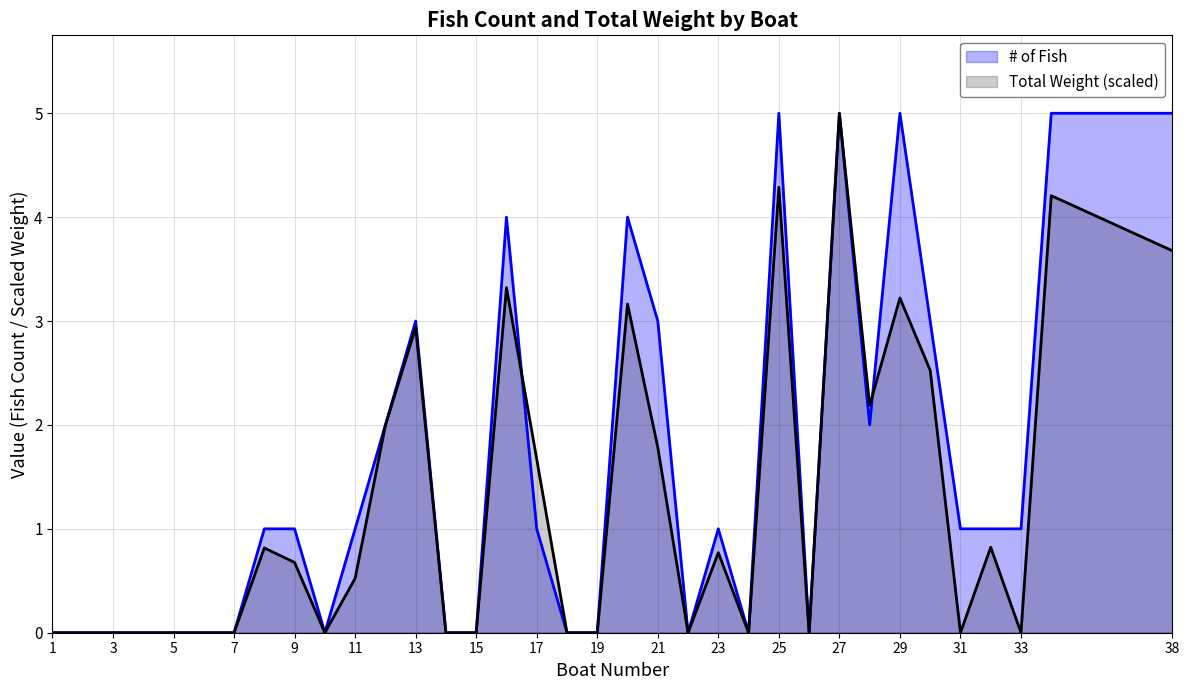

Which series has the largest total across all categories?

# of Fish